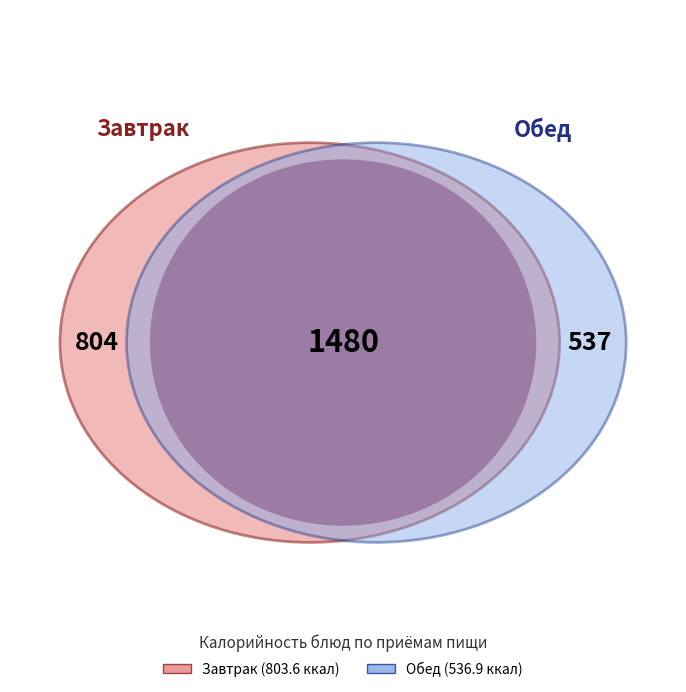

Does Хлеб пшеничный (обед) account for over 50% of the chart?

No